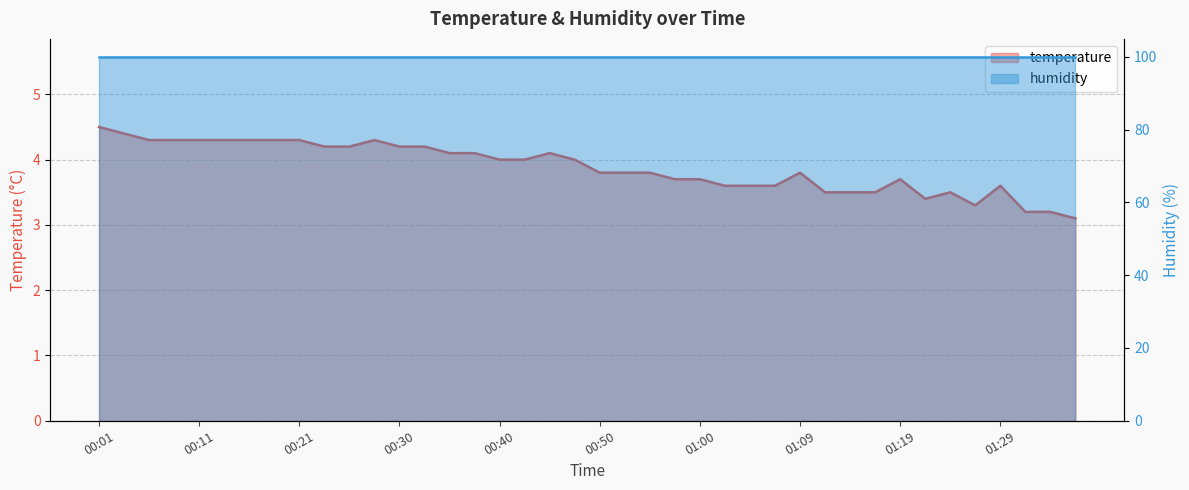

True or false: the data shows 4.7 at 01:29.

False